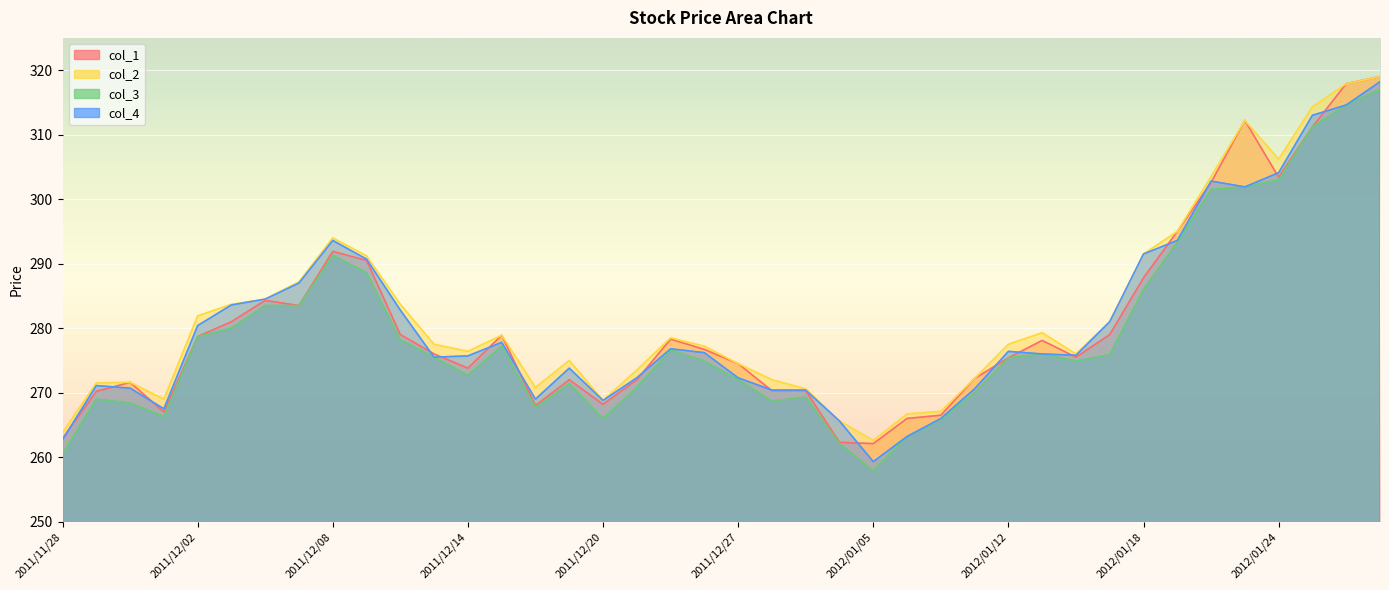

Rank the categories by col_3 value from lowest to highest.

2012/01/05, 2011/11/28, 2011/12/30, 2012/01/06, 2012/01/10, 2011/12/20, 2011/12/01, 2011/12/16, 2011/11/30, 2011/12/28, 2011/11/29, 2011/12/29, 2012/01/11, 2011/12/21, 2011/12/19, 2011/12/27, 2011/12/14, 2011/12/26, 2012/01/16, 2012/01/12, 2011/12/13, 2012/01/17, 2012/01/13, 2011/12/22, 2011/12/15, 2011/12/12, 2011/12/02, 2011/12/05, 2011/12/06, 2011/12/07, 2012/01/18, 2011/12/09, 2011/12/08, 2012/01/19, 2012/01/20, 2012/01/23, 2012/01/24, 2012/01/25, 2012/01/26, 2012/01/27